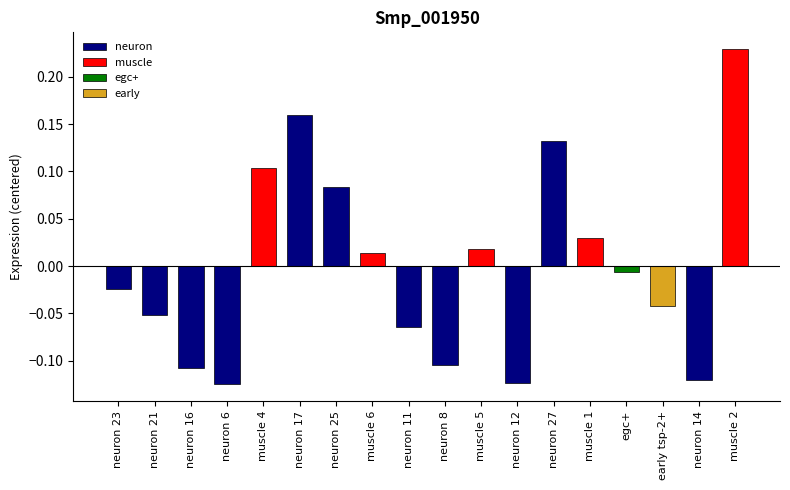

What is the difference between the maximum and minimum values?

0.4